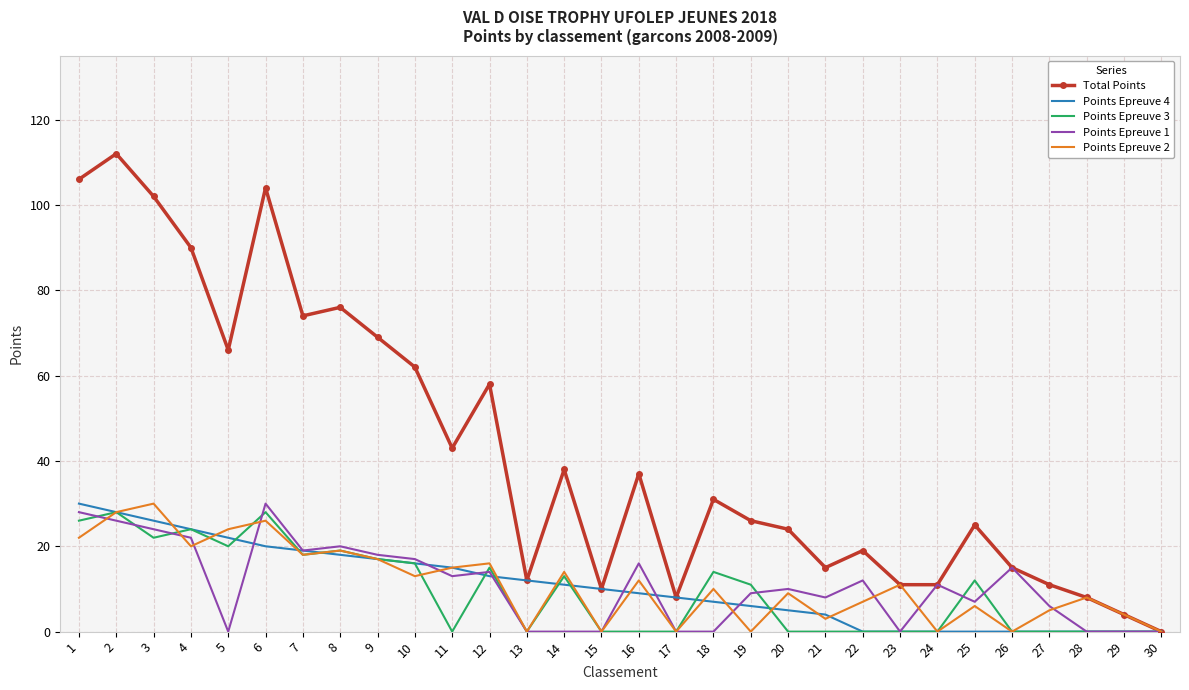

The value of Points Epreuve 1 at 5 is 17. True or false?

False